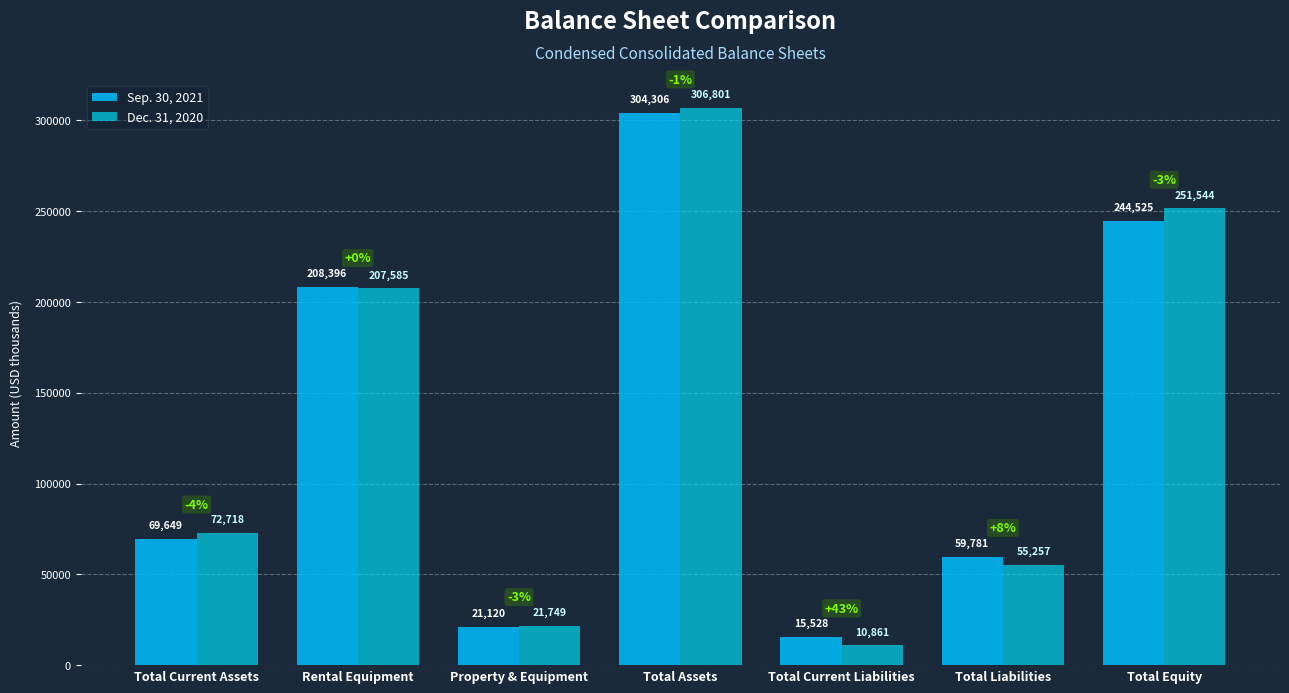

What is the average value of the Sep. 30, 2021 series?

131901